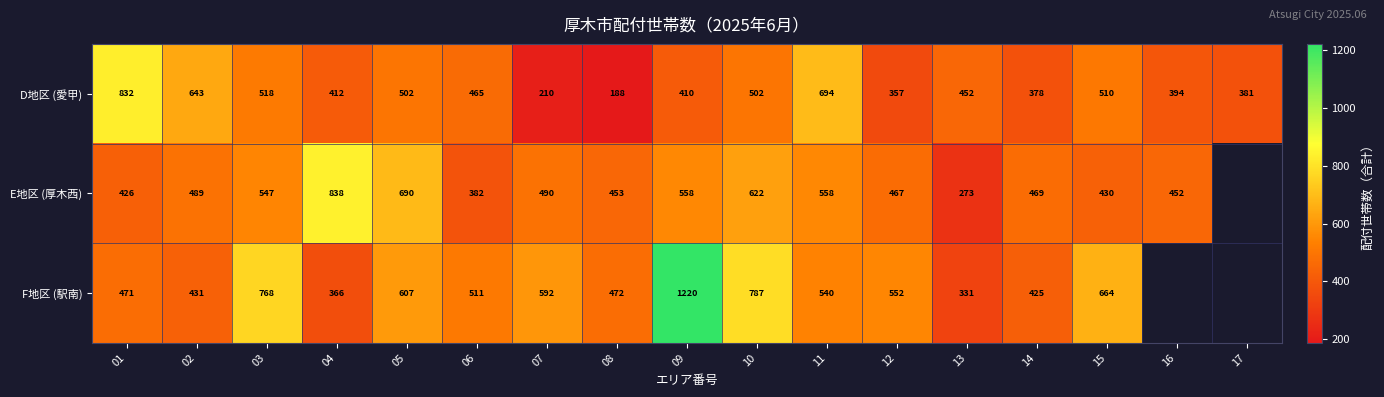

What is the highest value of the D地区 (愛甲) series?

832